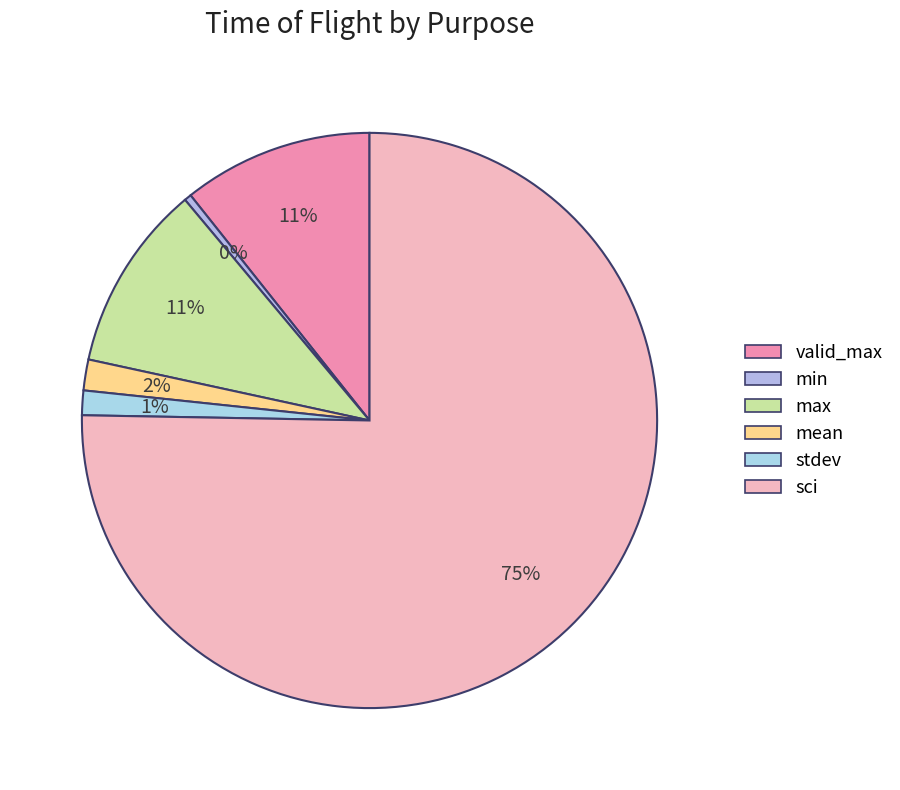

To the nearest percent, what is the average slice percentage?

17%